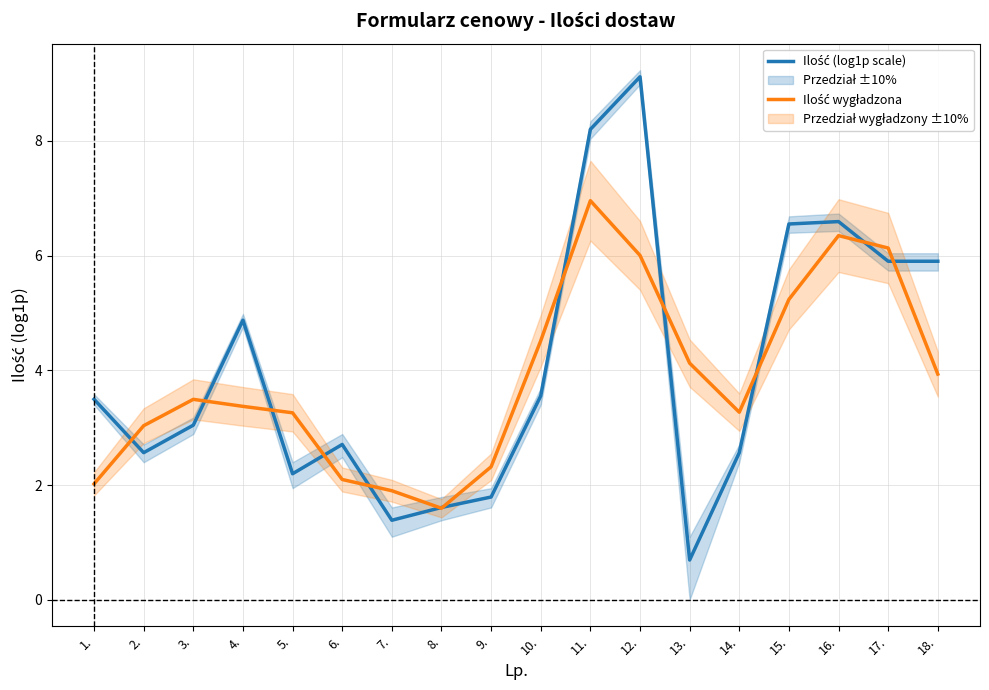

What is the label of the 3rd point from the right?

16.